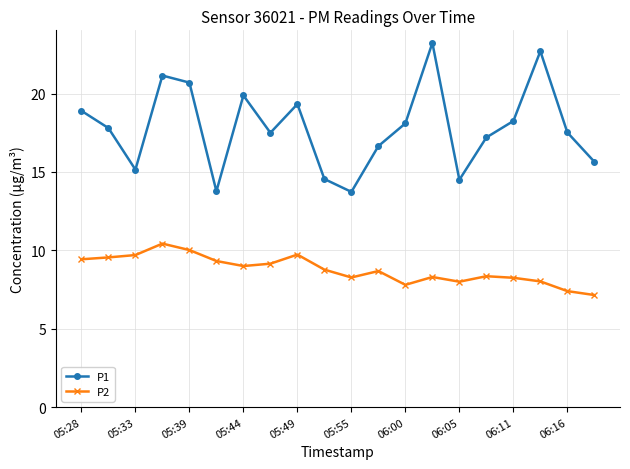

What is the minimum value shown in the chart?

7.2